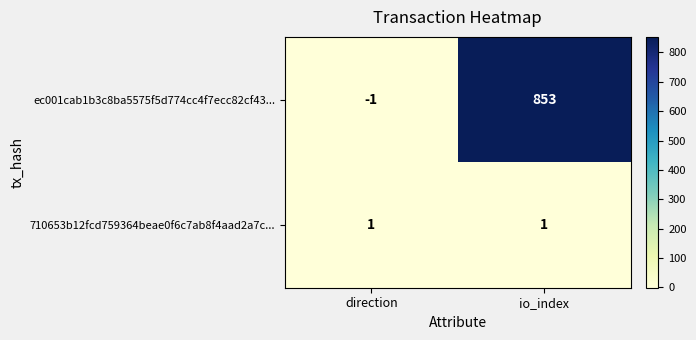

Reading left to right, what are all the values shown in this chart?

ec001cab1b3c8ba5575f5d774cc4f7ecc82cf43...: direction=-1	io_index=853
710653b12fcd759364beae0f6c7ab8f4aad2a7c...: direction=1	io_index=1